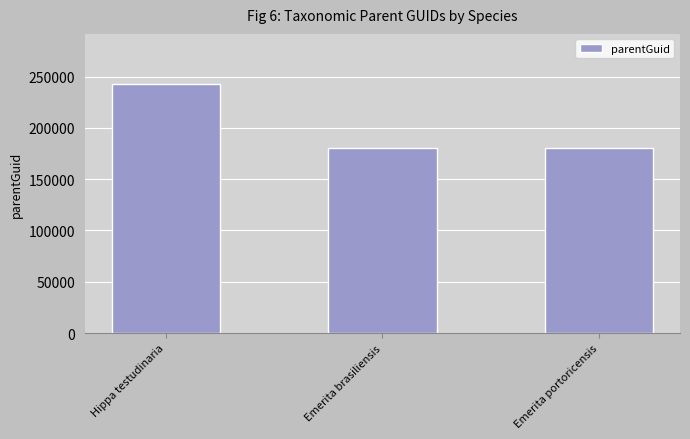

What is the difference between the maximum and minimum values?

62648